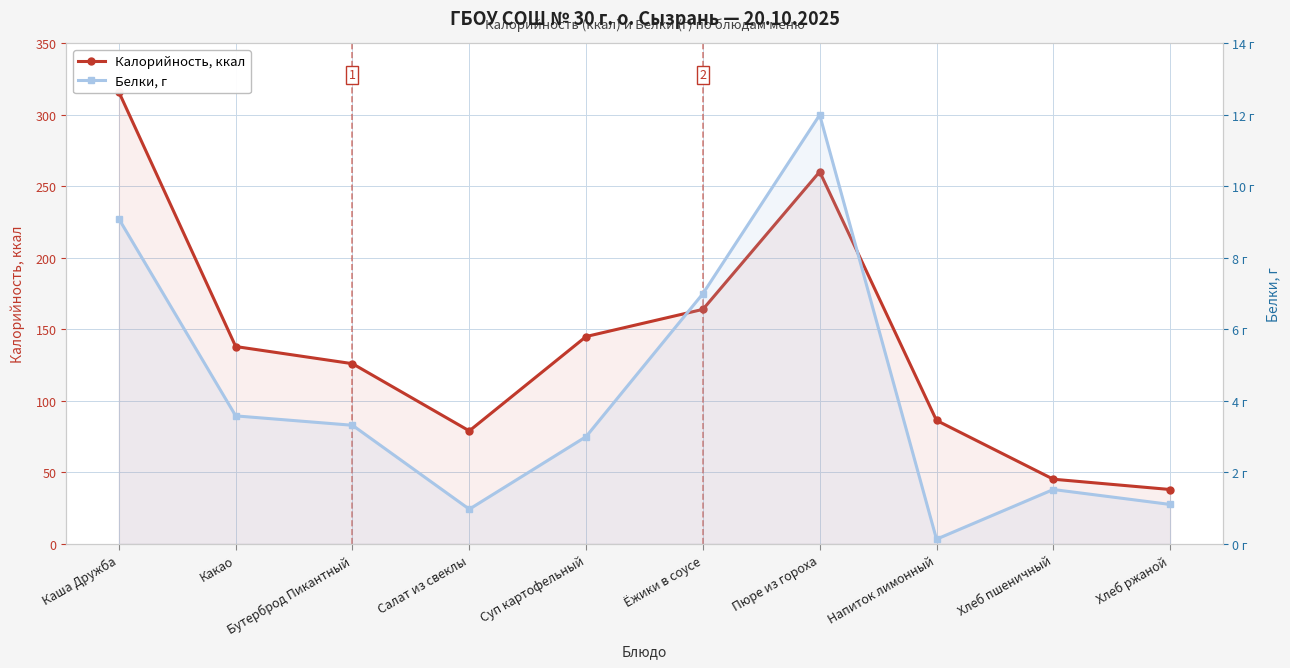

Reading right to left, what are all the values shown in this chart?

Калорийность, ккал: 38.0	45.2	86.3	260.3	164.0	145.0	79.0	126.0	138.0	316.0
Белки, г: 1.1	1.5	0.1	12.0	7.0	3.0	1.0	3.3	3.6	9.1